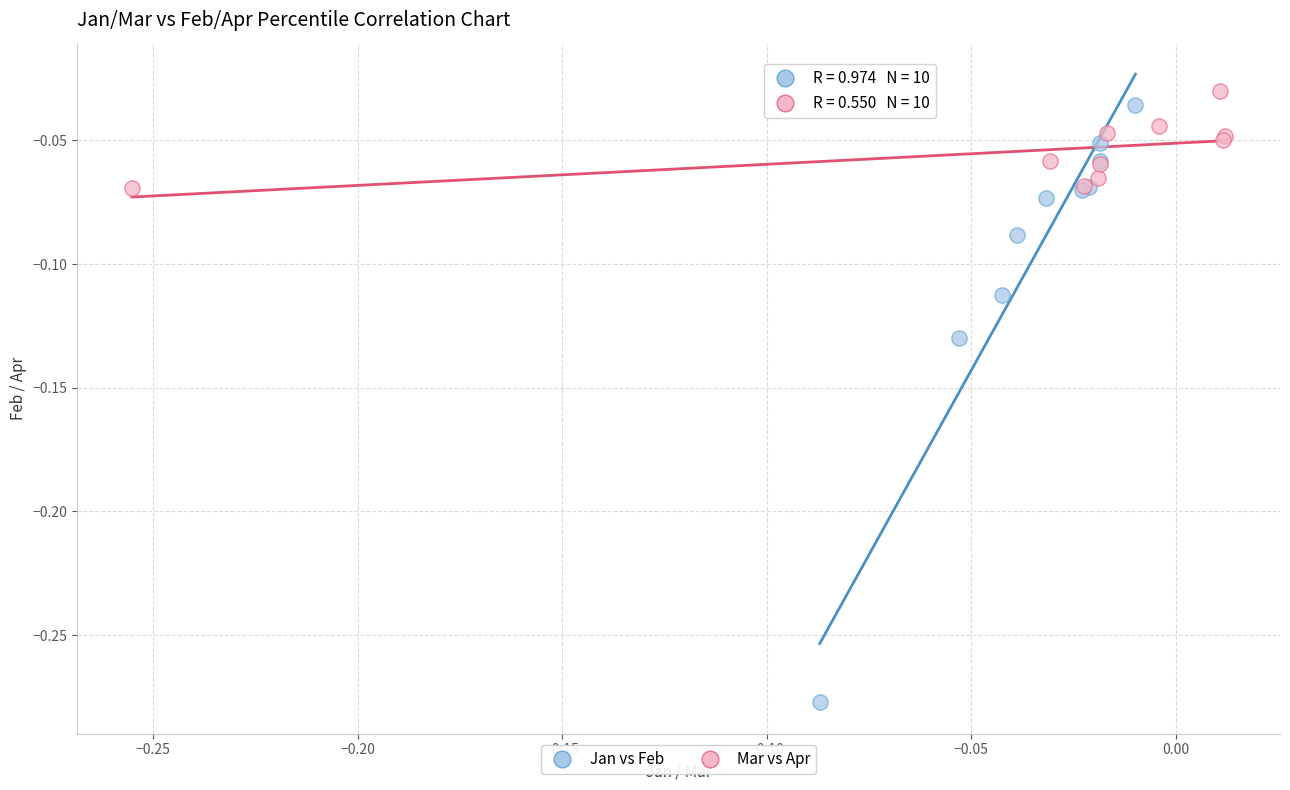

Which series has the widest spread of Y values?

Jan vs Feb